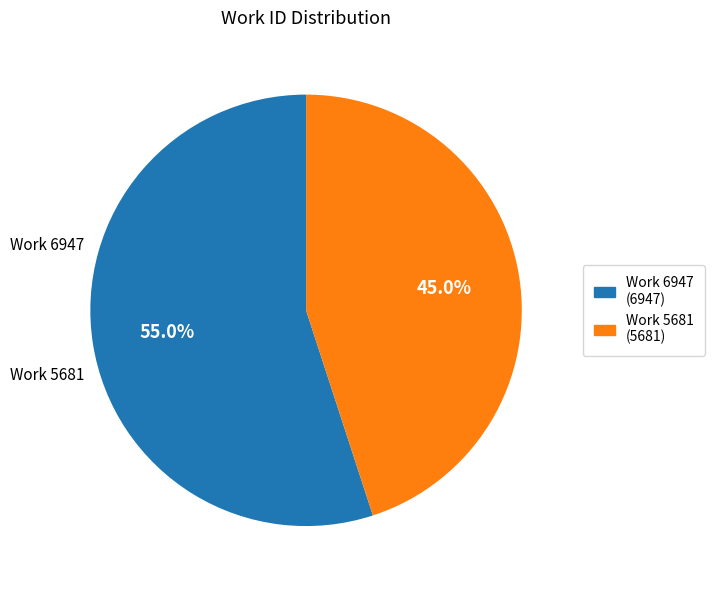

Which slice is the smallest?

Work 5681 (5681)